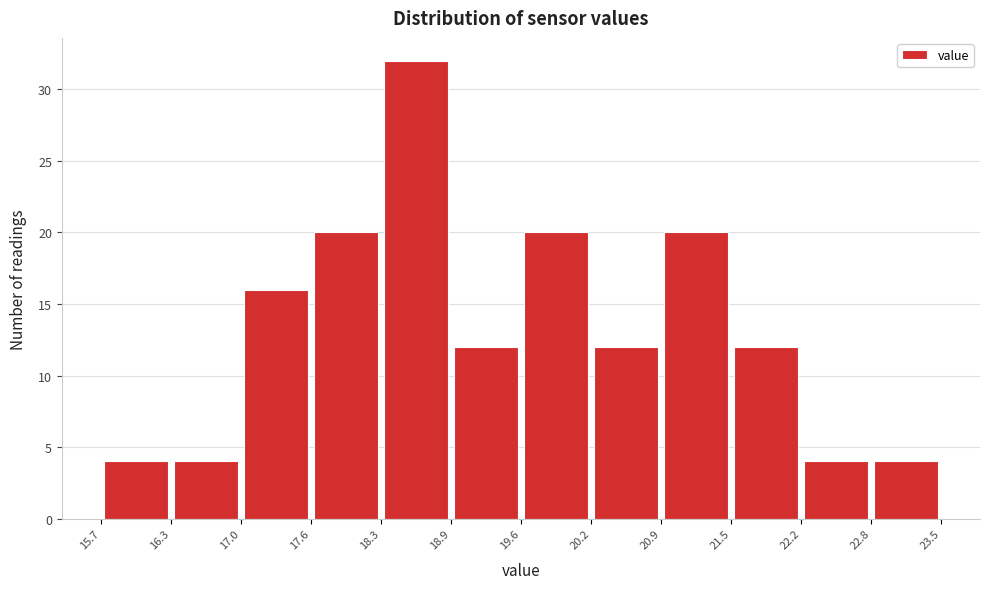

Which range on the x-axis has the tallest bar?

18.3 to 18.9